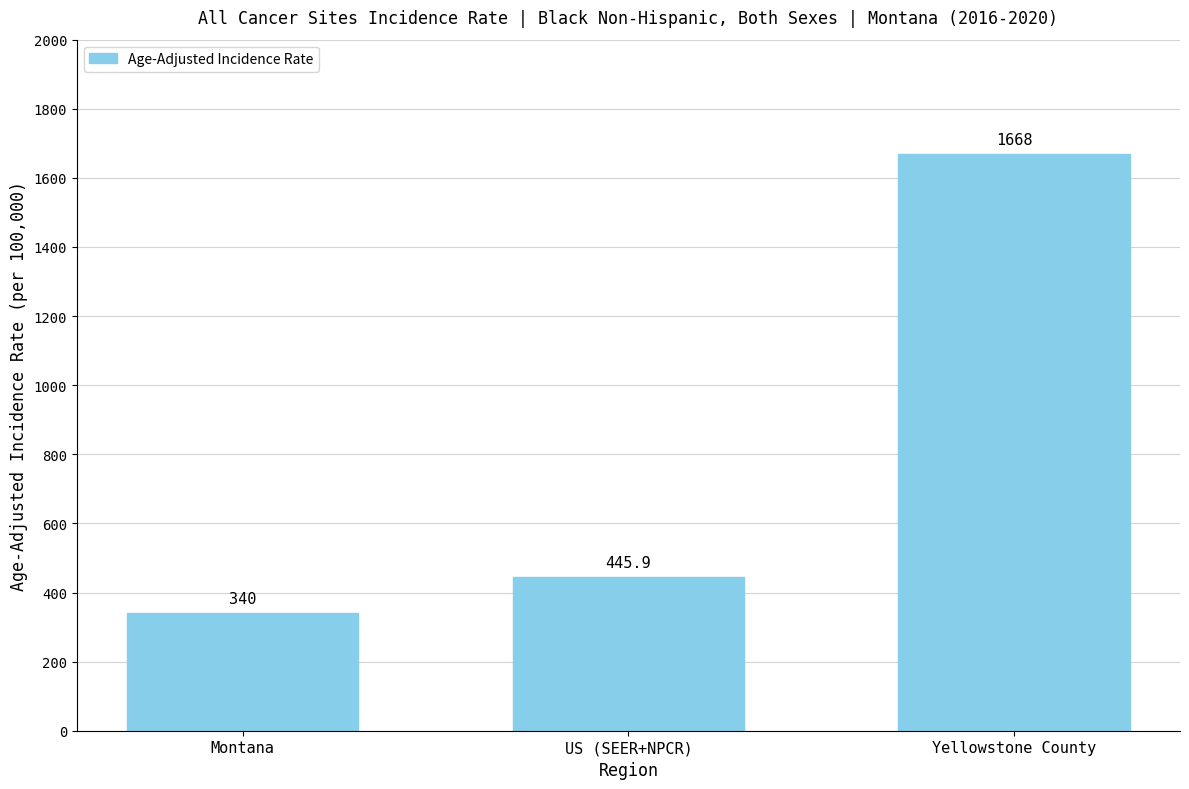

What is the ratio of the value at Montana to the value at Yellowstone County?

0.2